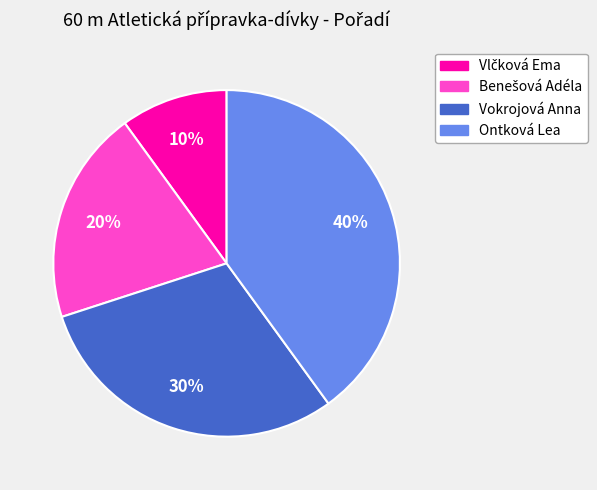

What is the ratio of the value at Ontková Lea to the value at Vokrojová Anna?

1.3